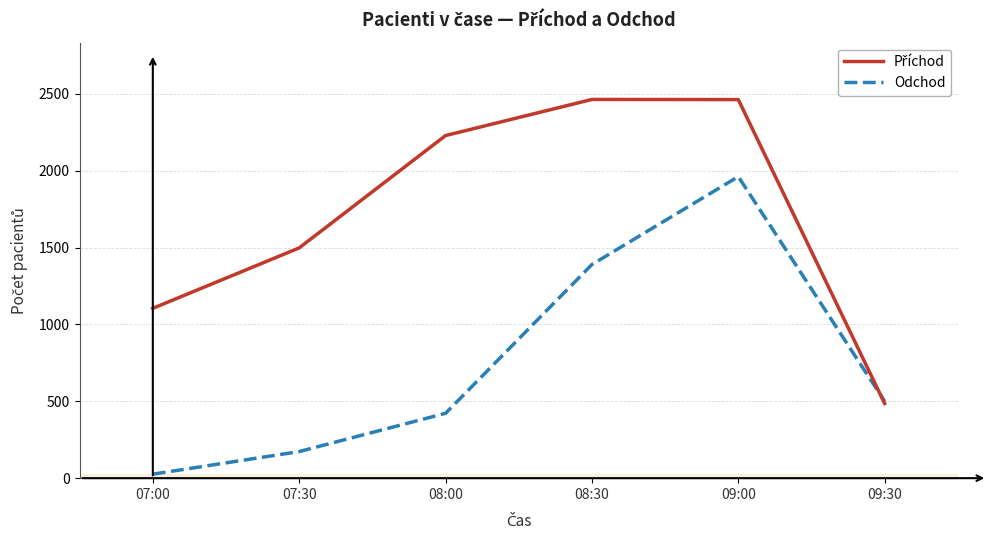

Where is Odchod nearest to the value 994?

08:30